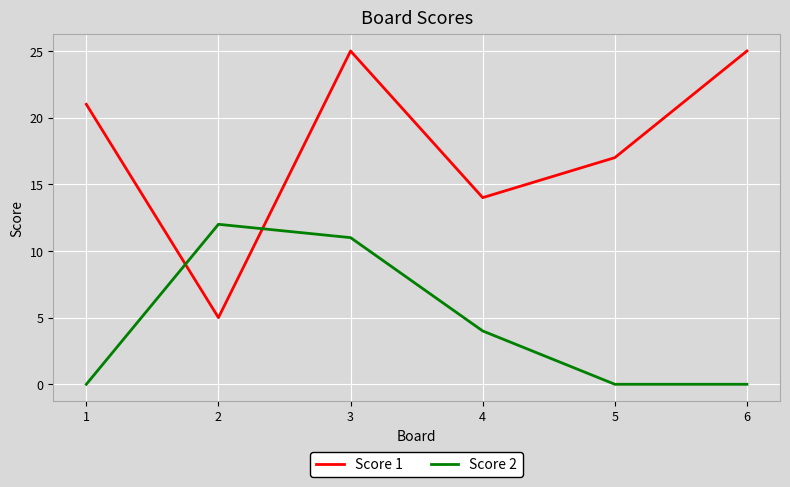

Rank the series at 6 from highest to lowest value.

Score 1, Score 2